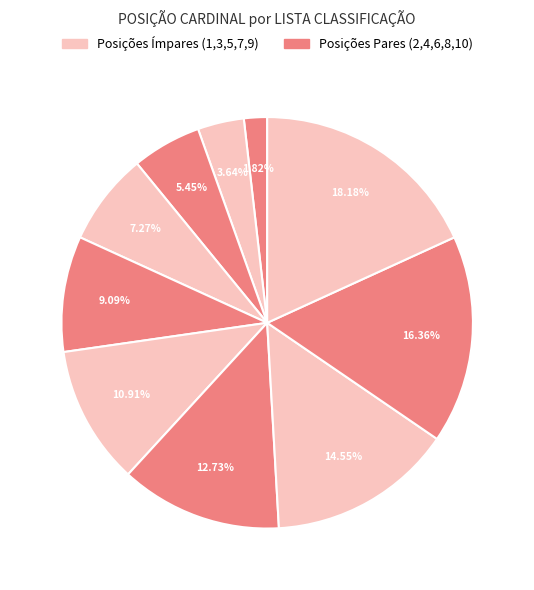

Does any single category account for the majority?

No